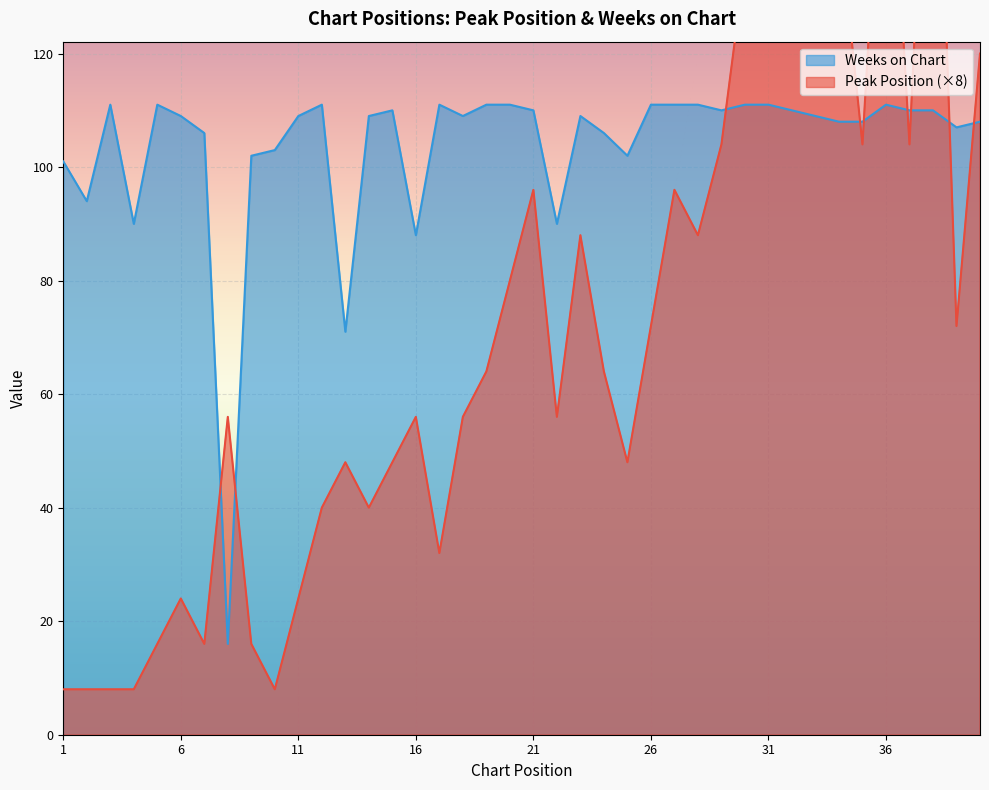

Read the Peak Position value at 40, to the nearest 5.

120